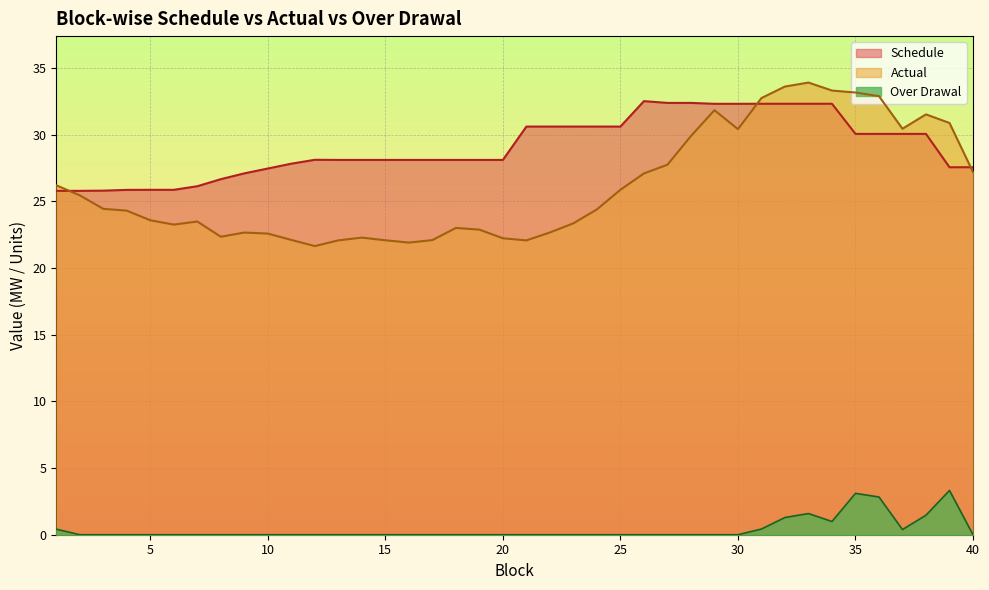

At 13, list the series in order from largest to smallest.

Schedule, Actual, Over Drawal